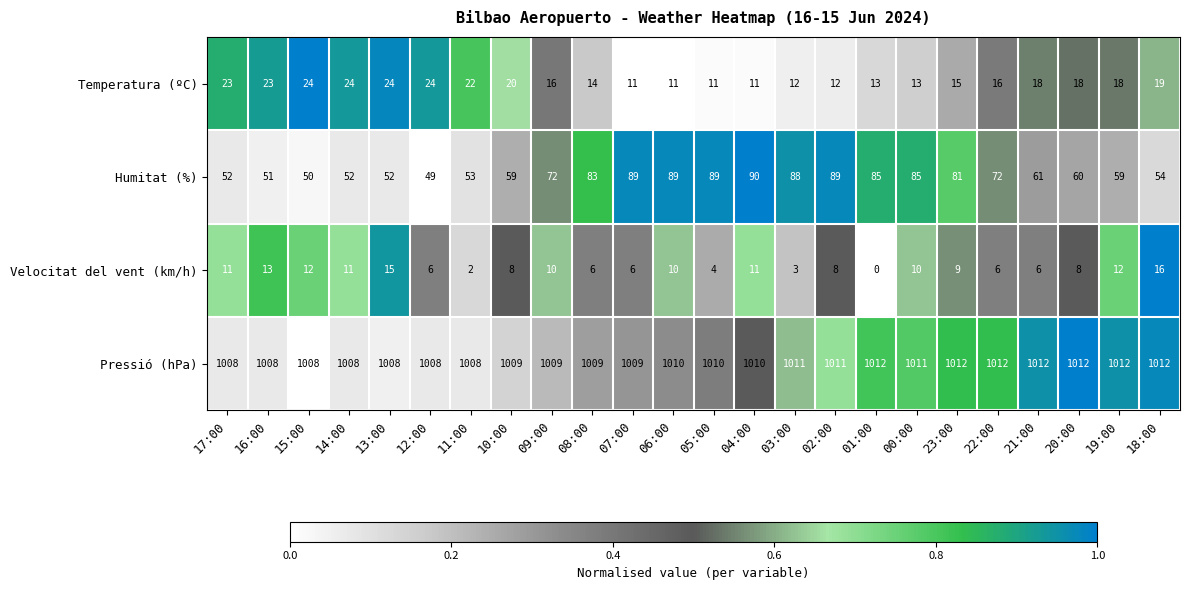

Rank the series by their maximum value, from lowest to highest.

Velocitat del vent (km/h), Temperatura (ºC), Humitat (%), Pressió (hPa)